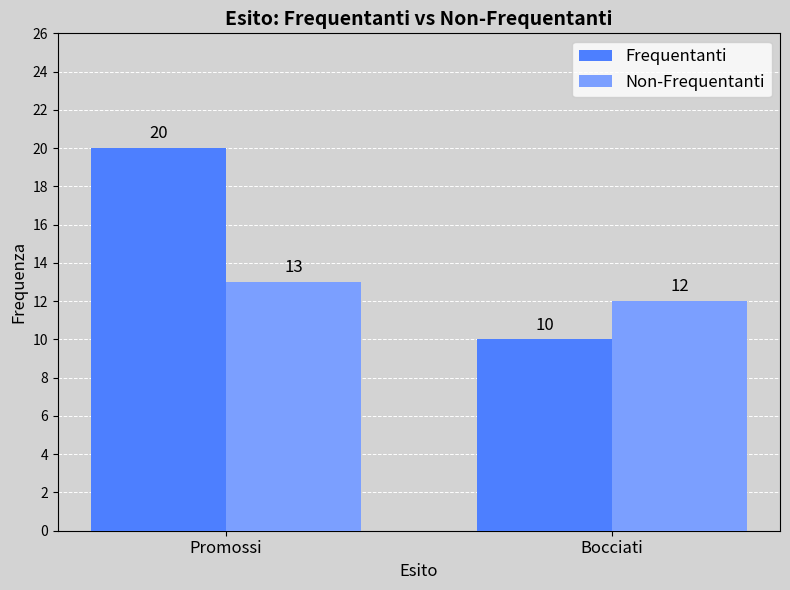

Which series has the largest range (max minus min)?

Frequentanti